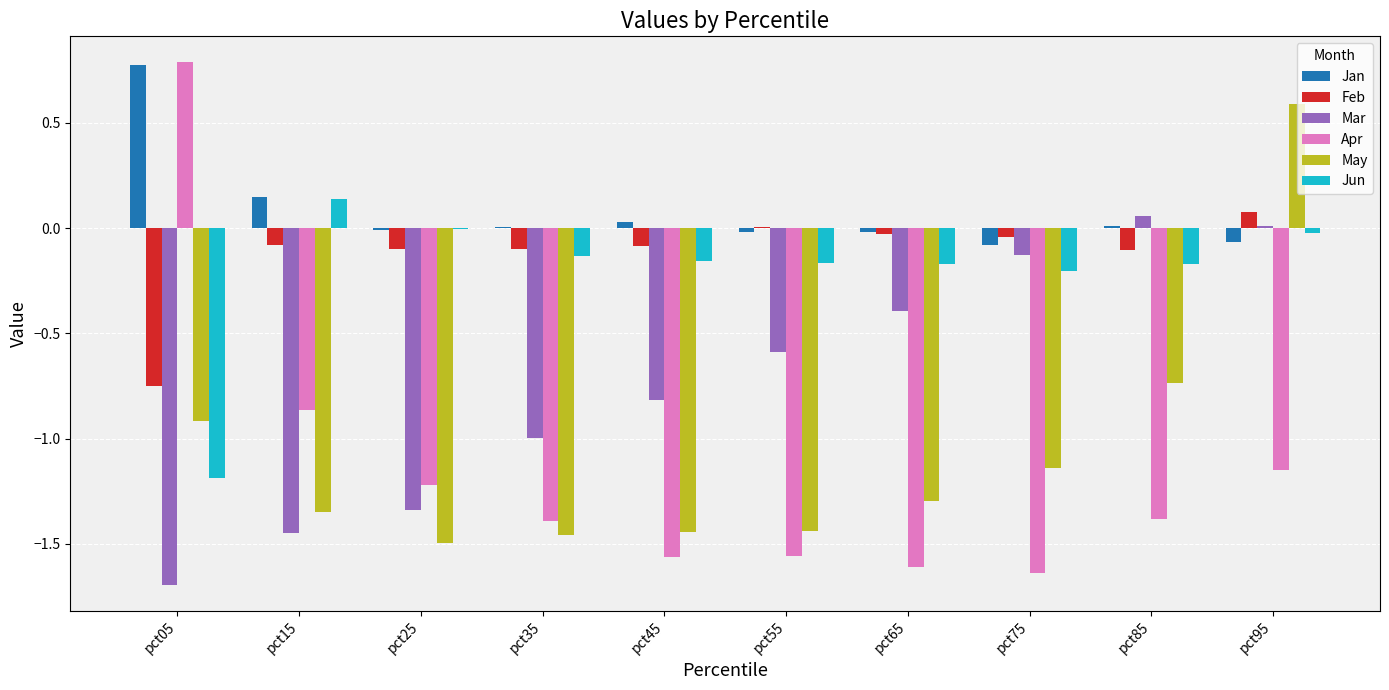

Which series has the widest spread of values?

Apr